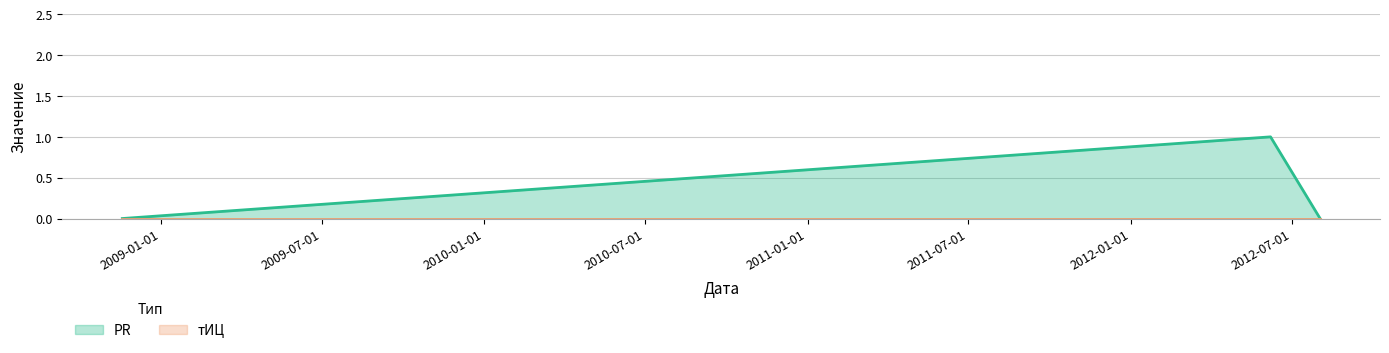

At which category does the chart reach its peak across all series?

2012-06-07